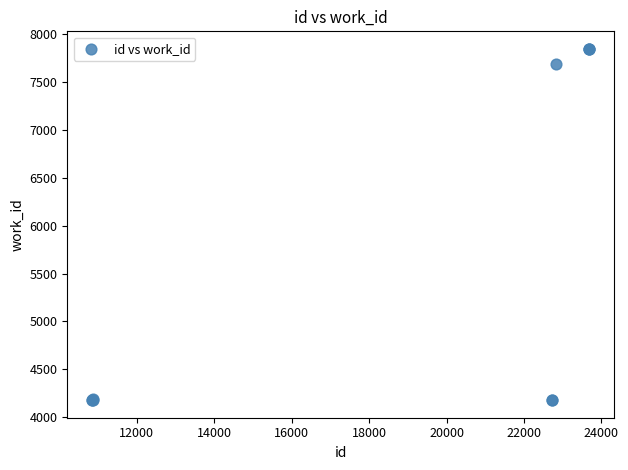

What Y value in the scatter plot is closest to 6012?

7686